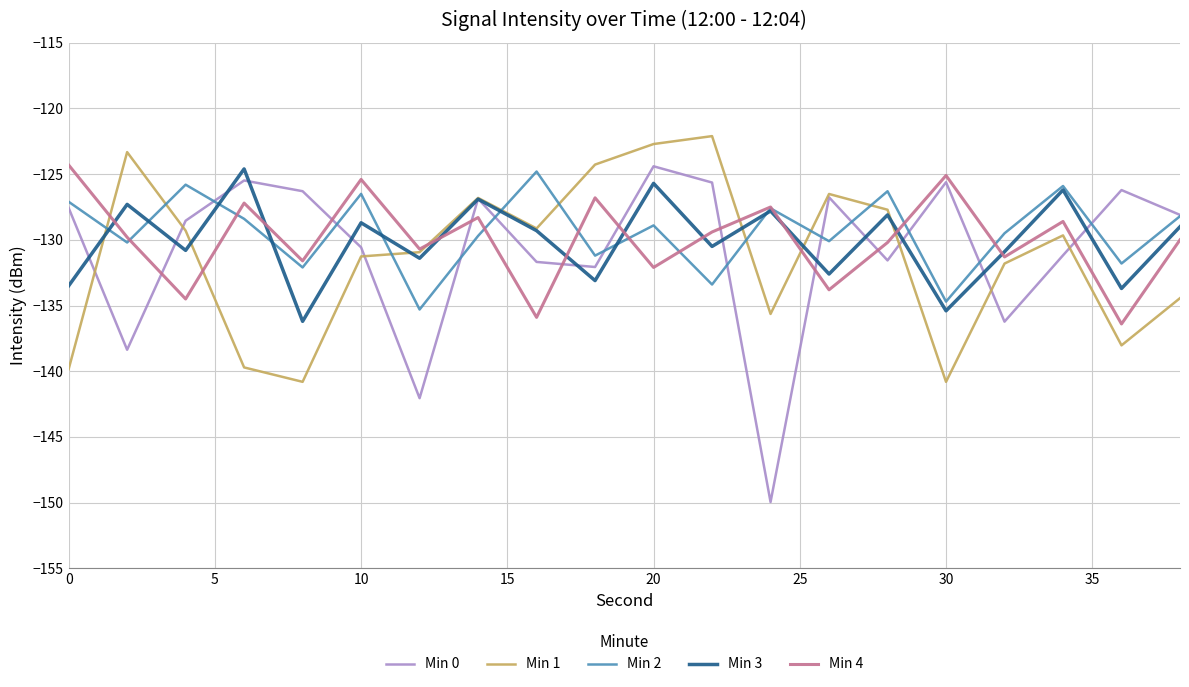

What is the average value of the Min 3 series?

-130.1